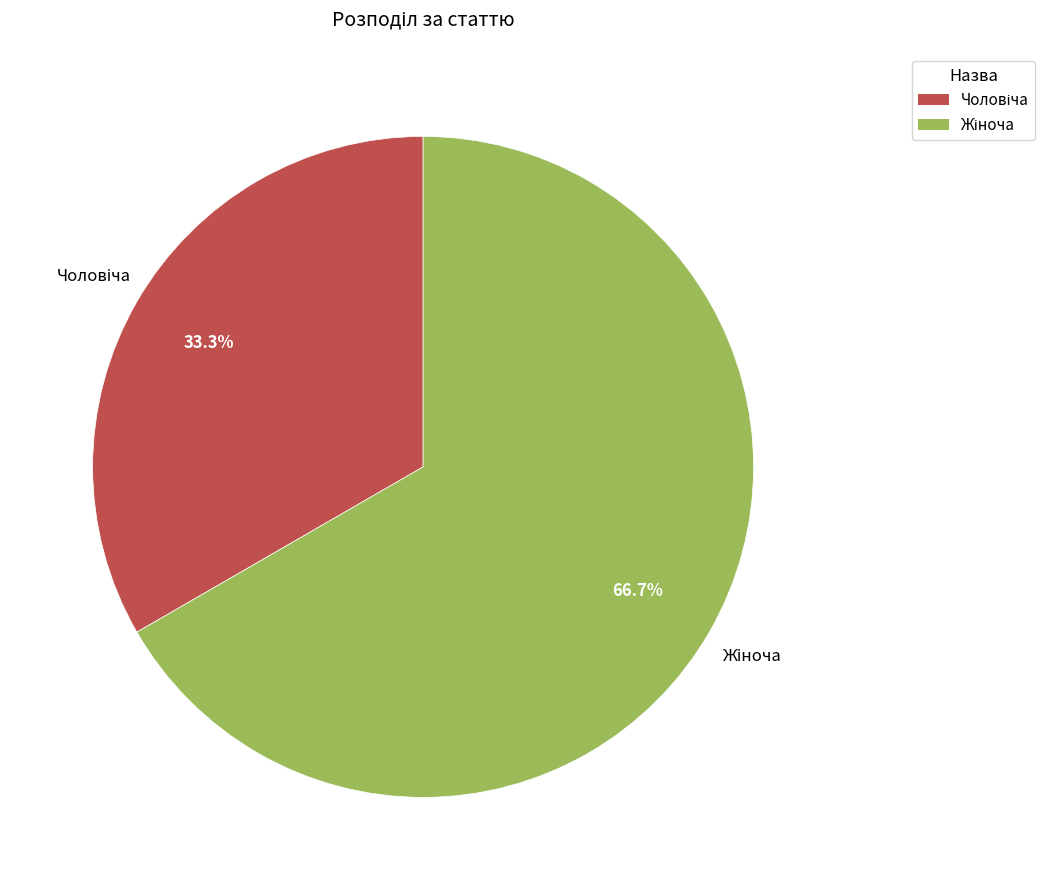

Does any single category account for the majority?

Yes